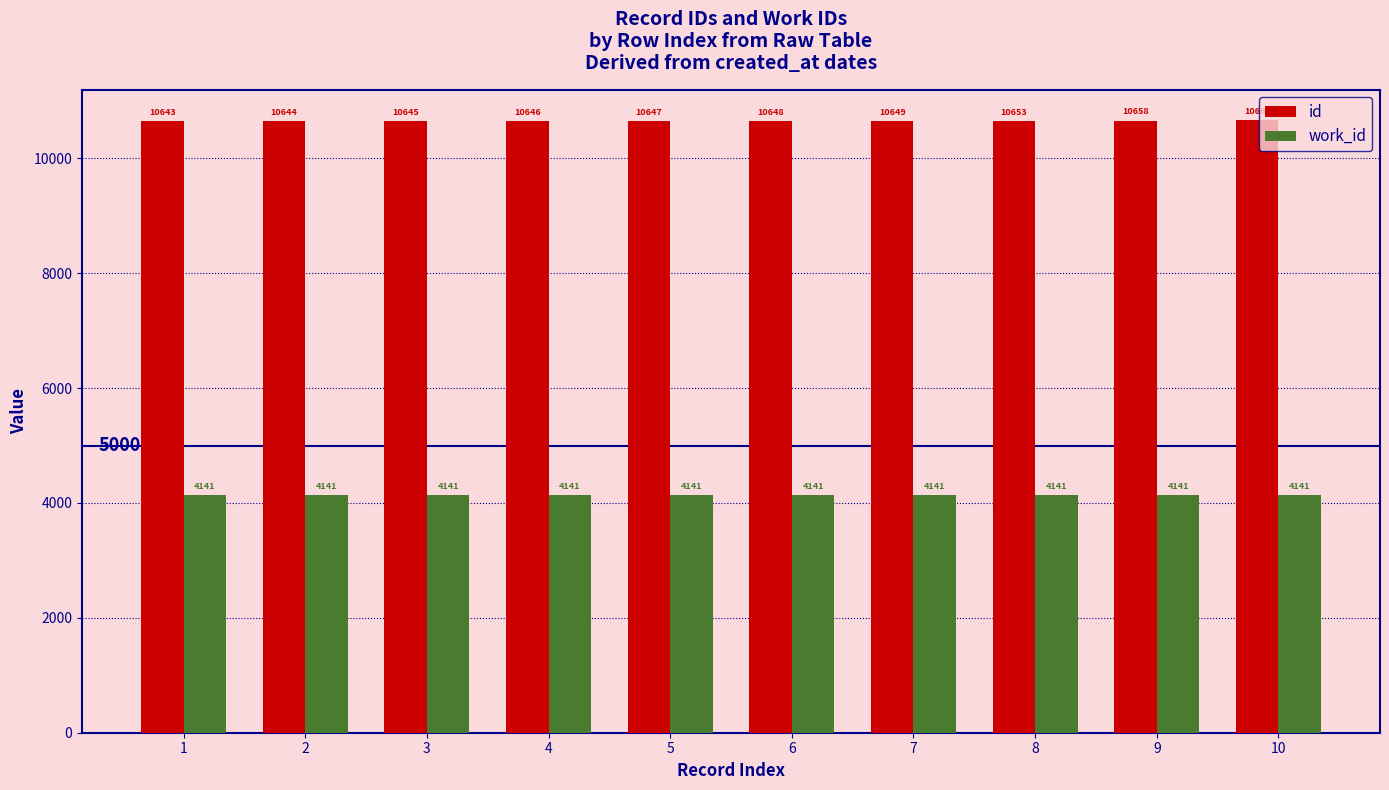

Which series changed the most between 7 and 8?

id